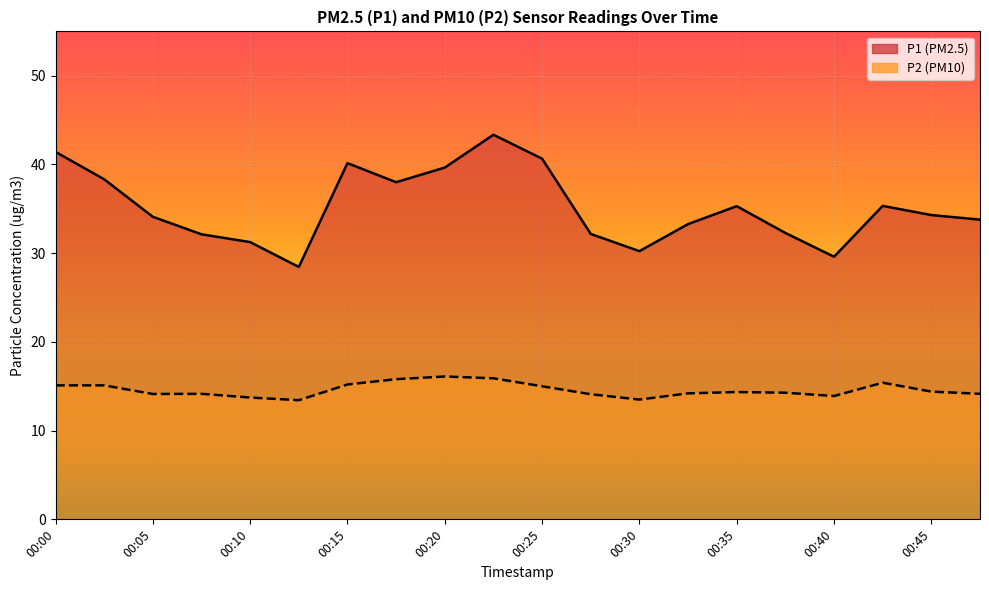

Rank the series by their average value, from highest to lowest.

P1, P2